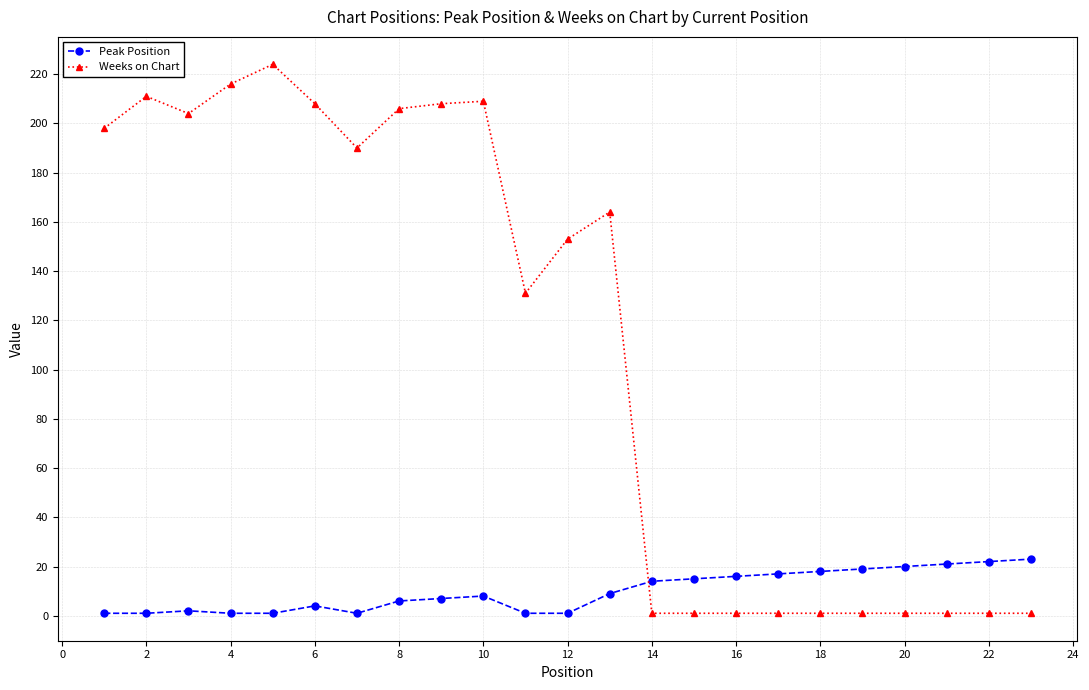

In Weeks on Chart, how many points are higher than both neighbors (excluding endpoints)?

4